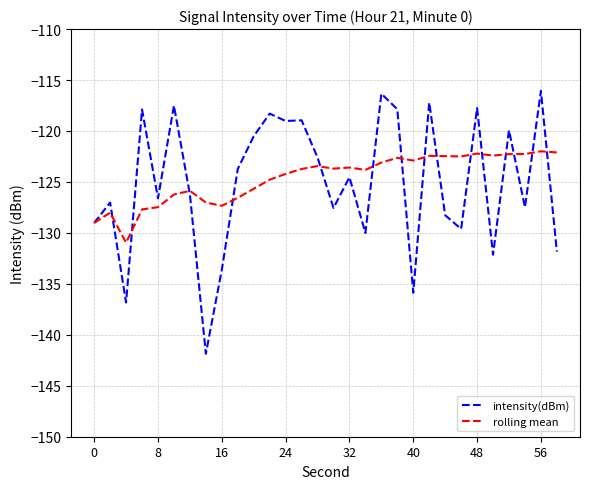

Rank the series by their average value, from lowest to highest.

intensity(dBm), rolling mean